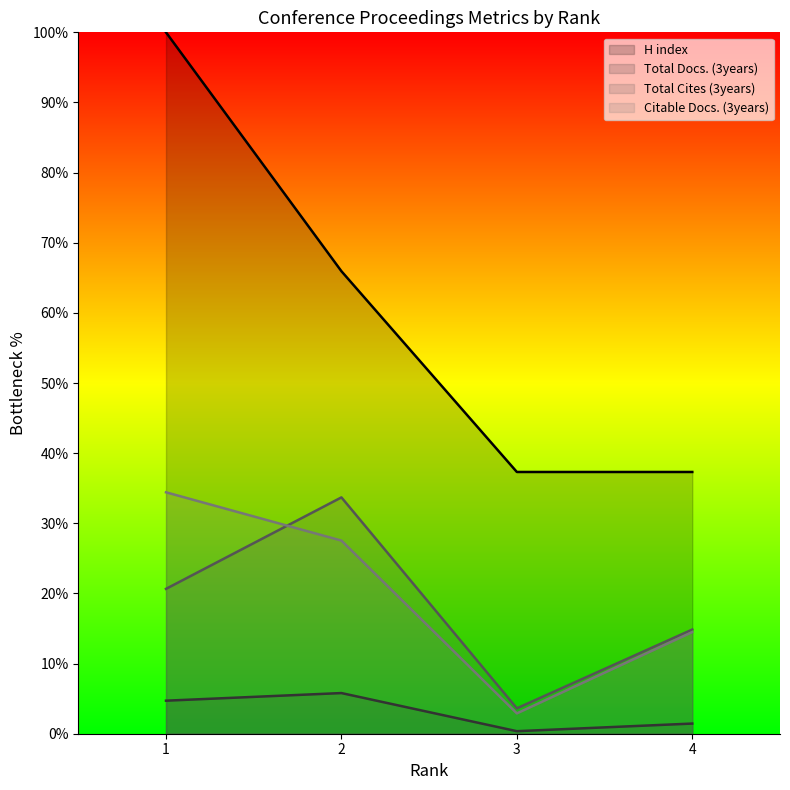

Which category has the lowest value across all series?

3